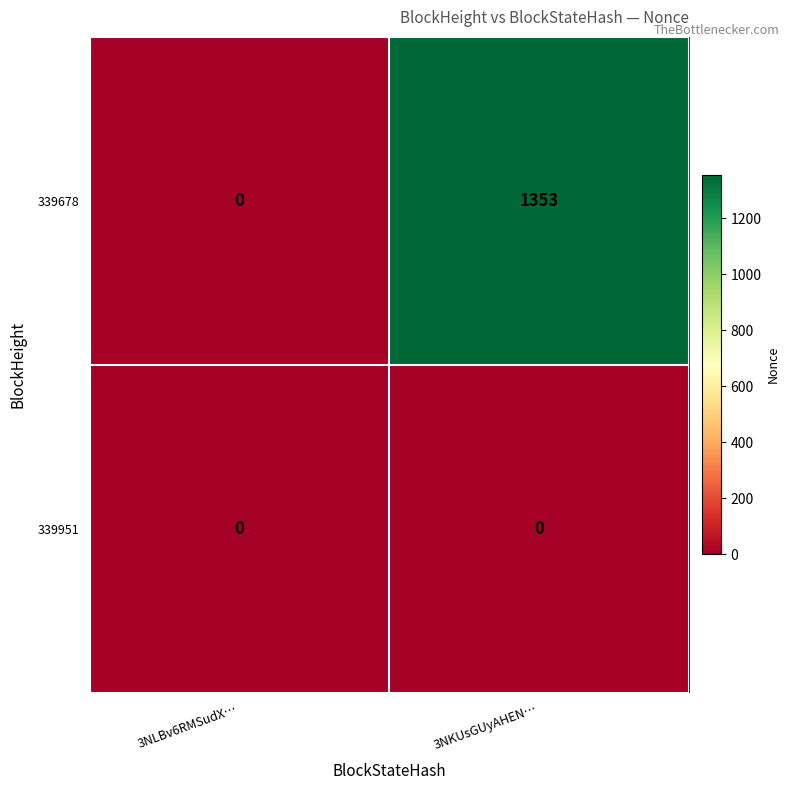

At which category is the sum across all series the highest?

3NKUsGUyAHEN…